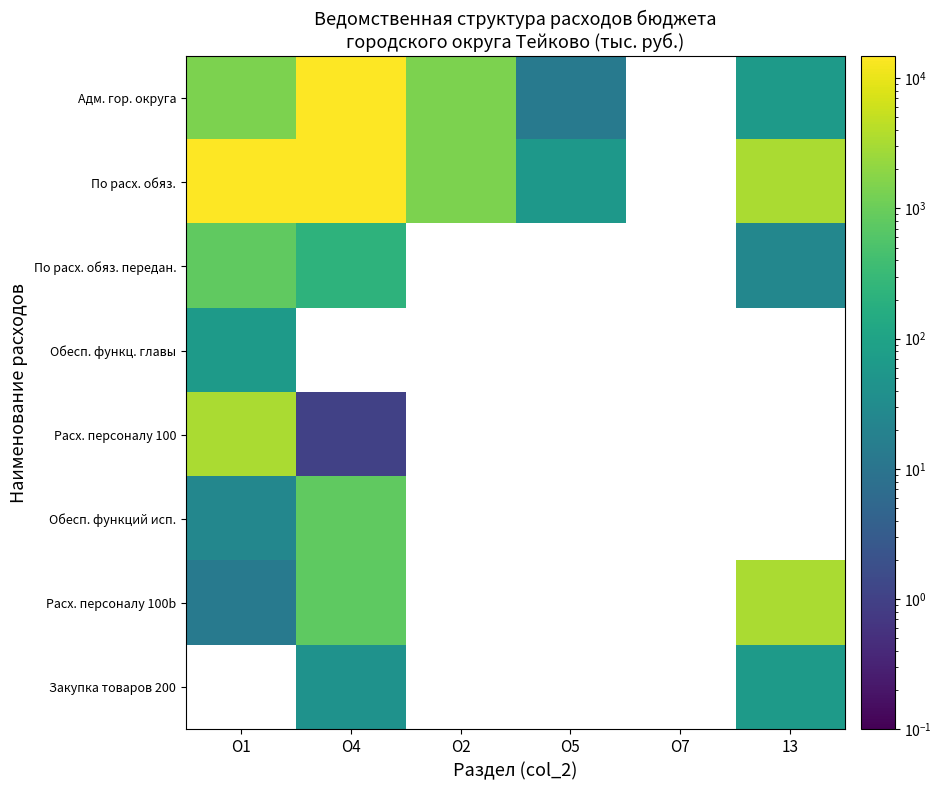

Where is По расх. обяз. передан. nearest to the value 426?

О4